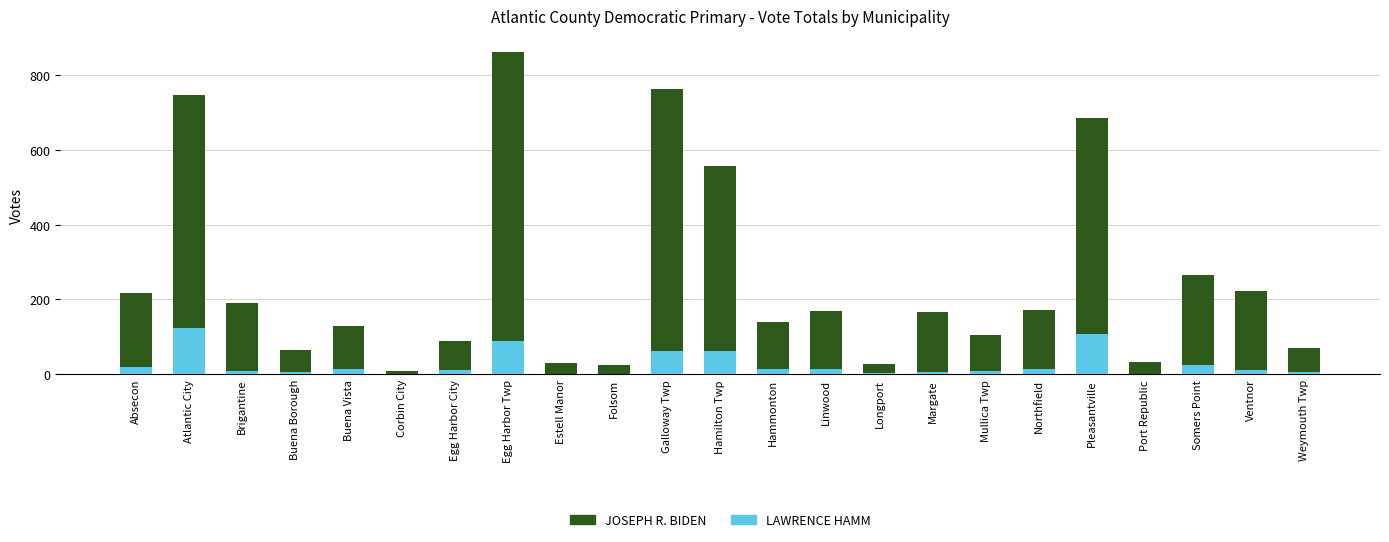

Rank the series at Egg Harbor City from highest to lowest value.

JOSEPH R. BIDEN, LAWRENCE HAMM